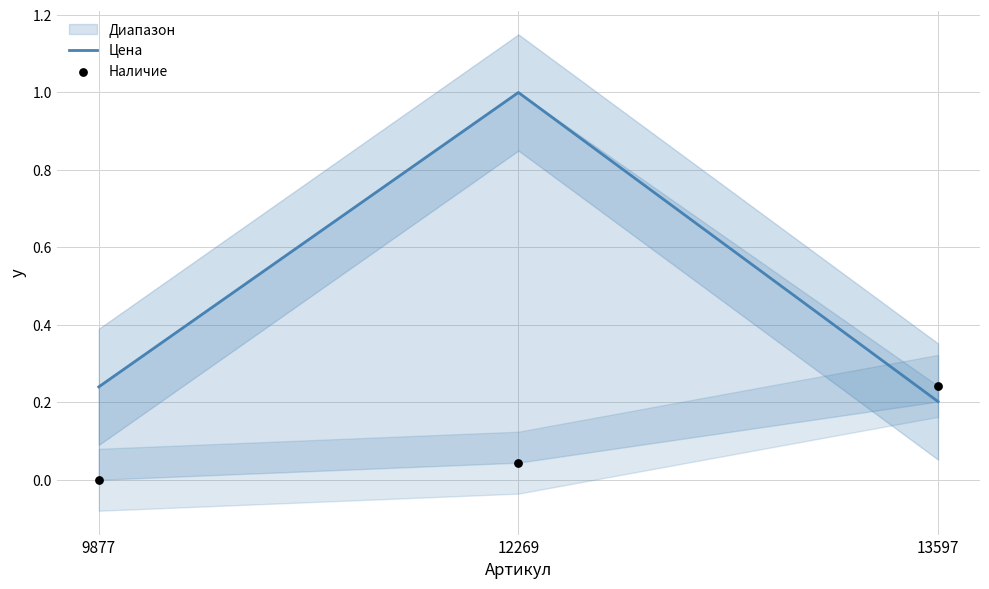

Which series has the largest total across all categories?

Цена